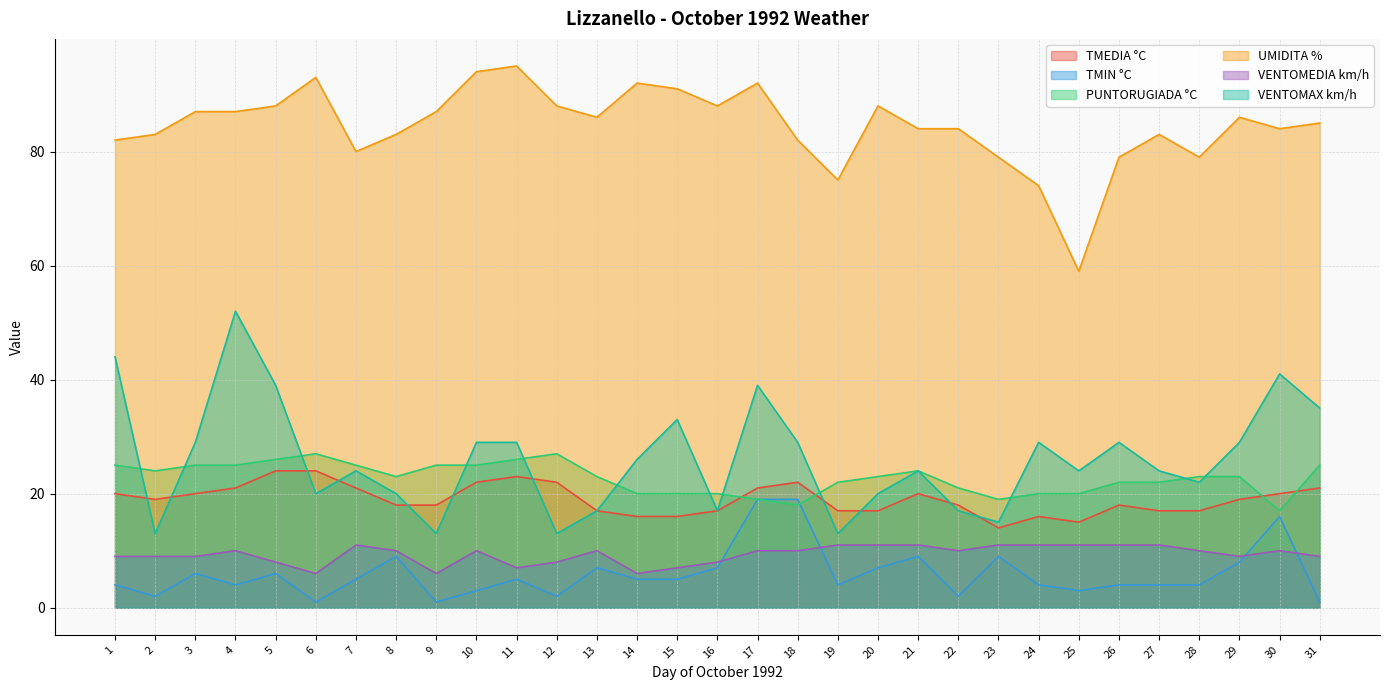

True or false: VENTOMEDIA km/h has more than 2 interior local peaks.

True